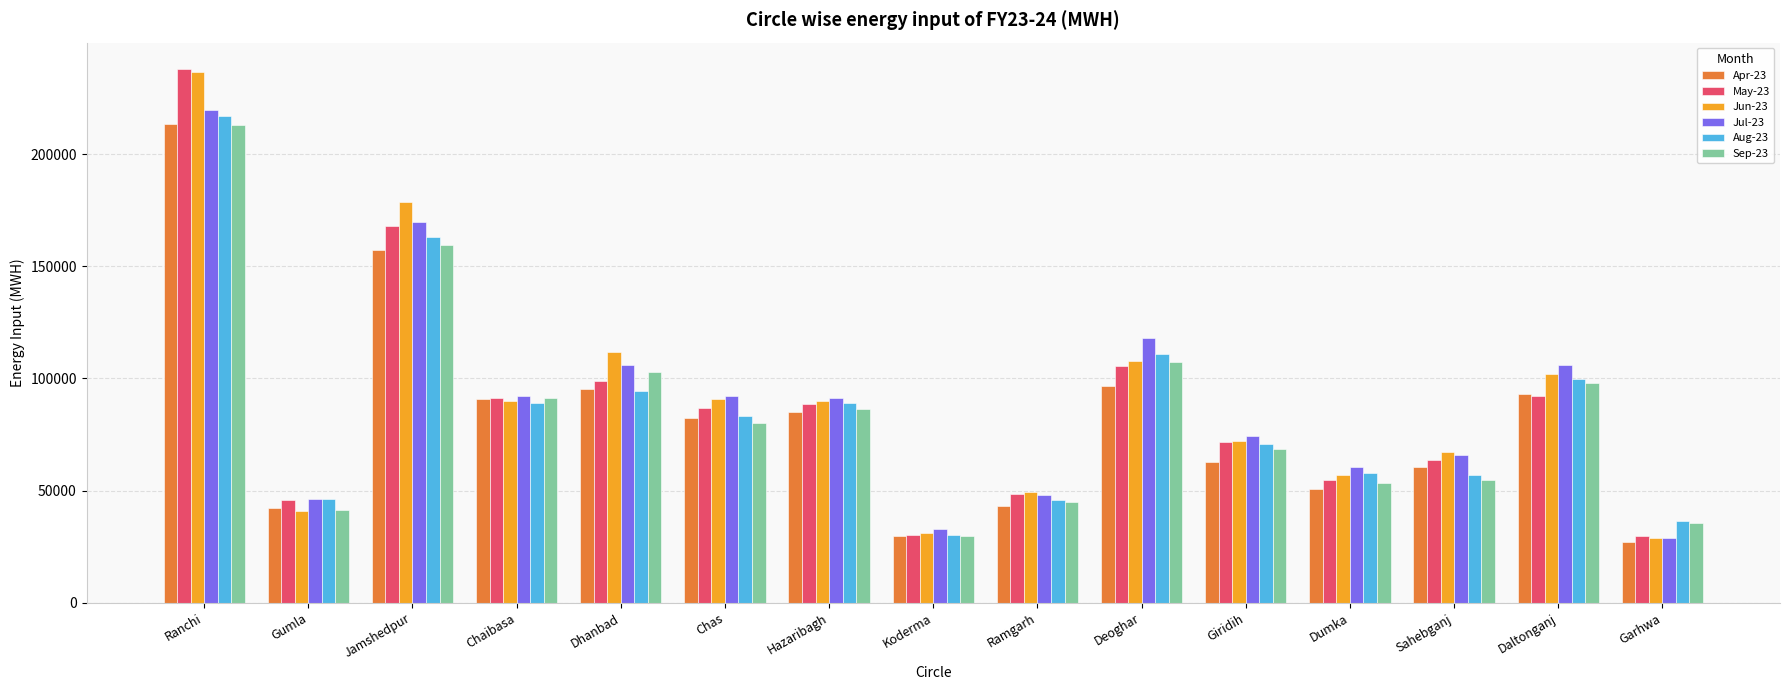

What is the total value across all series at Deoghar?

646731.4